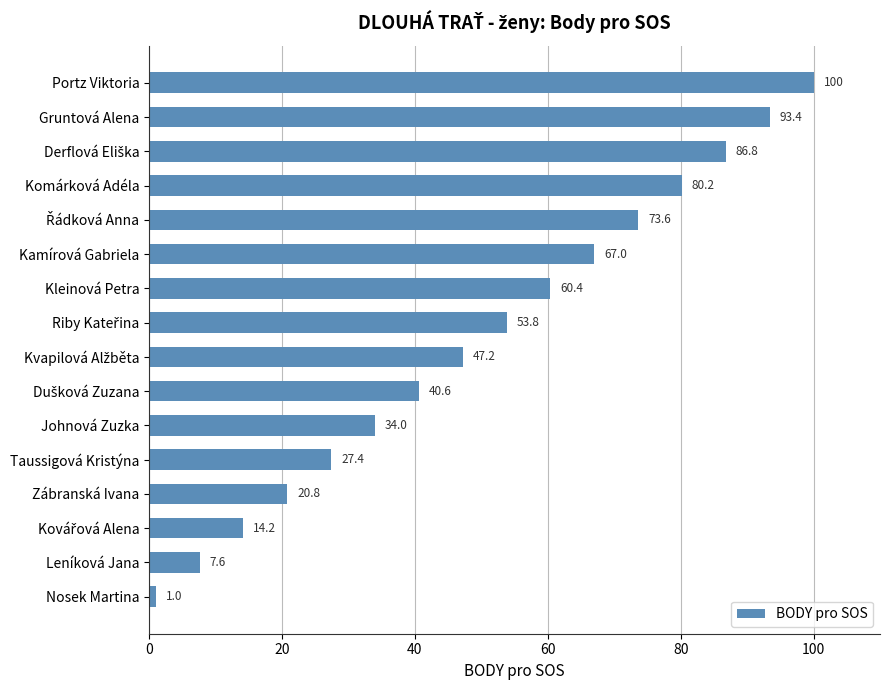

What is the change in value from Kamírová Gabriela to Zábranská Ivana?

-46.2